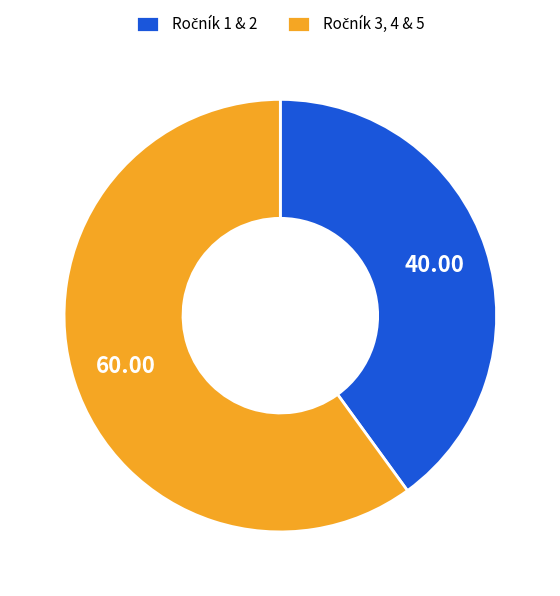

Is there any slice that represents more than half of the pie?

Yes